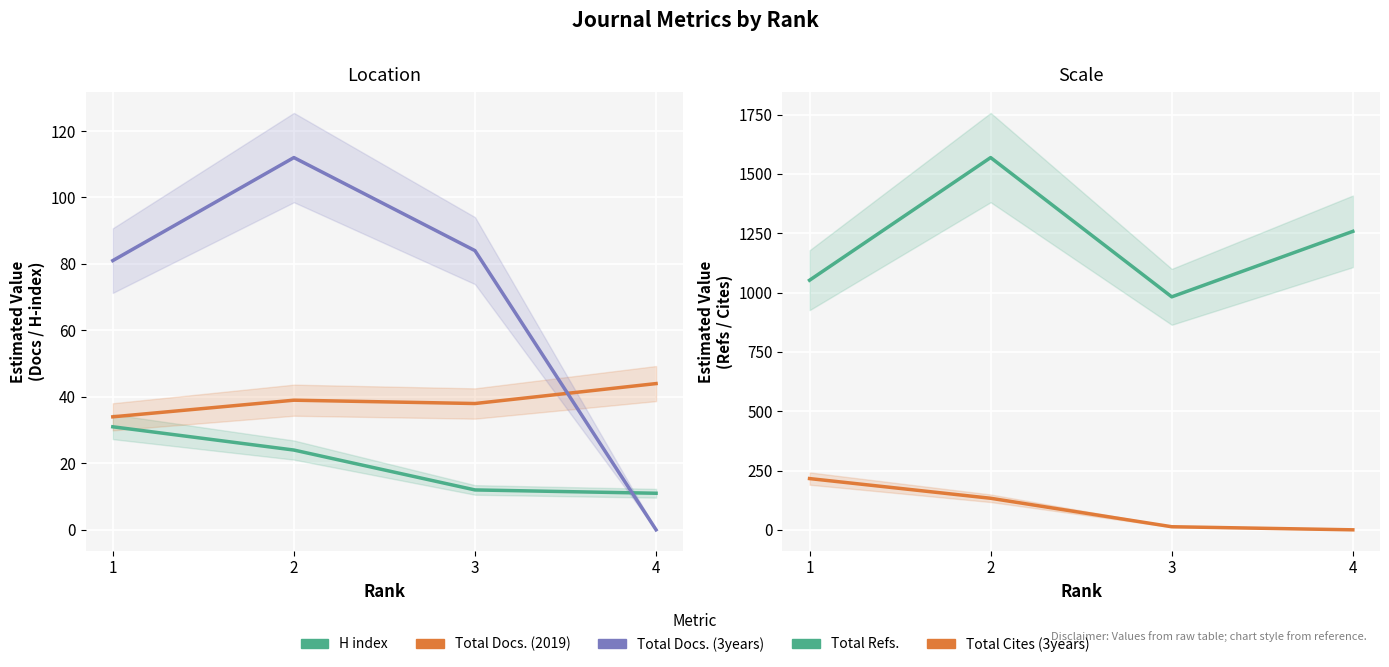

What is the sum of the H index values at 4 and 1?

42